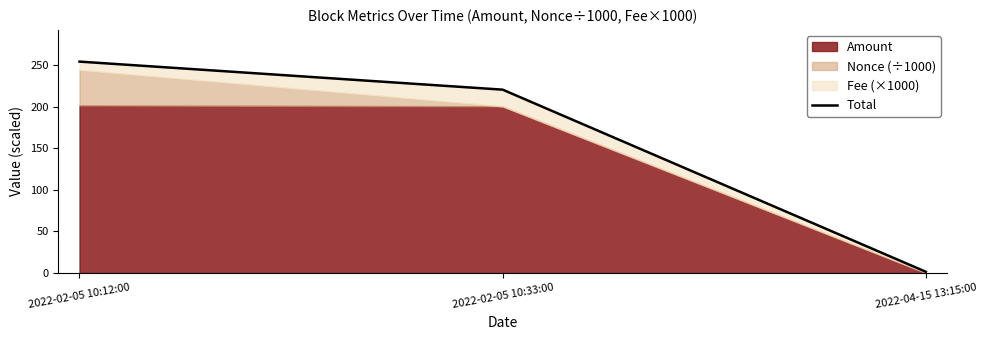

Is it true that the value at 2022-04-15 13:15:00 is 1.5?

True